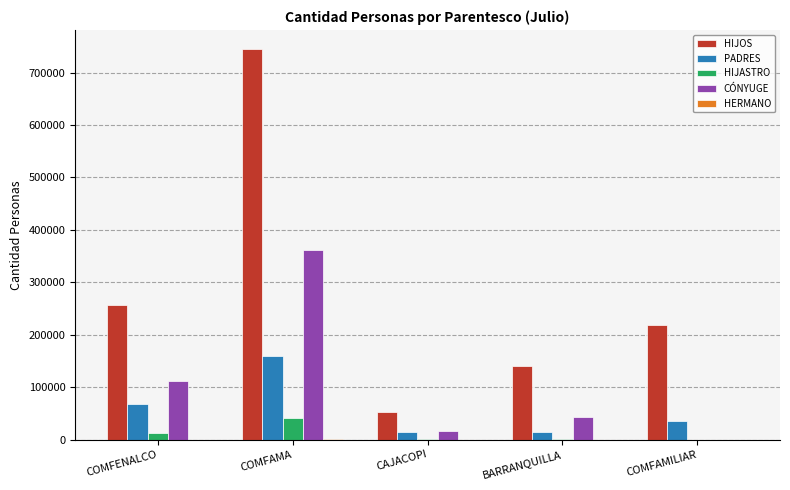

Which series has the widest spread of values?

HIJOS